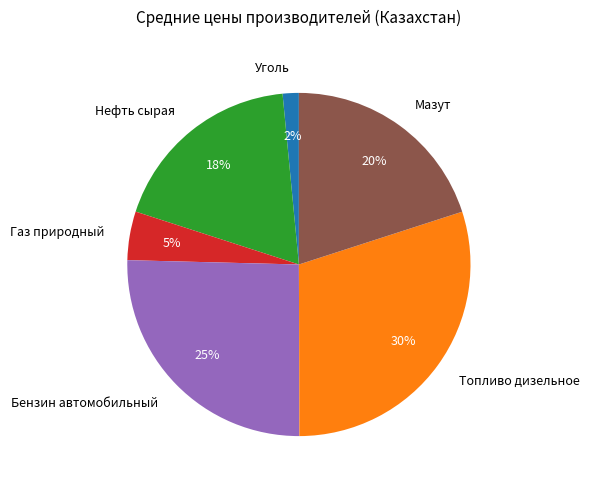

Which slice is the smallest?

Уголь